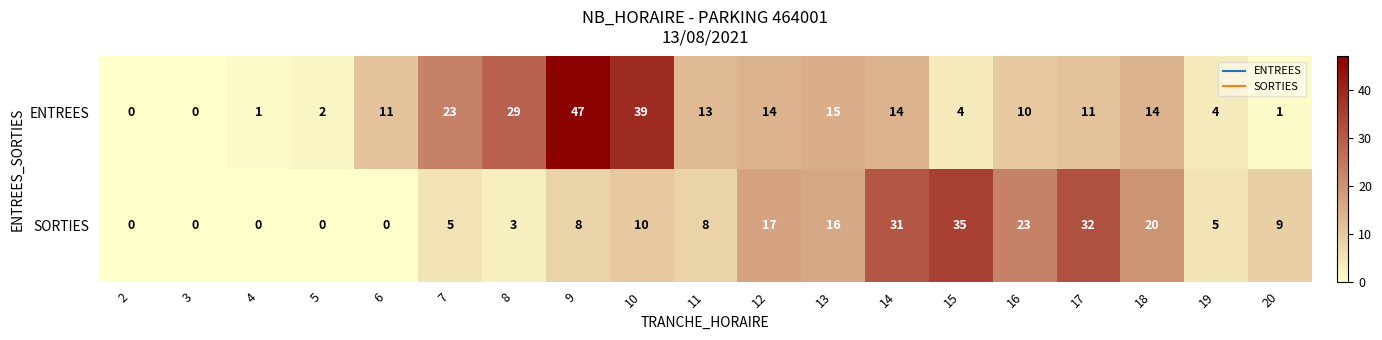

What is the total value across all series at 7?

28